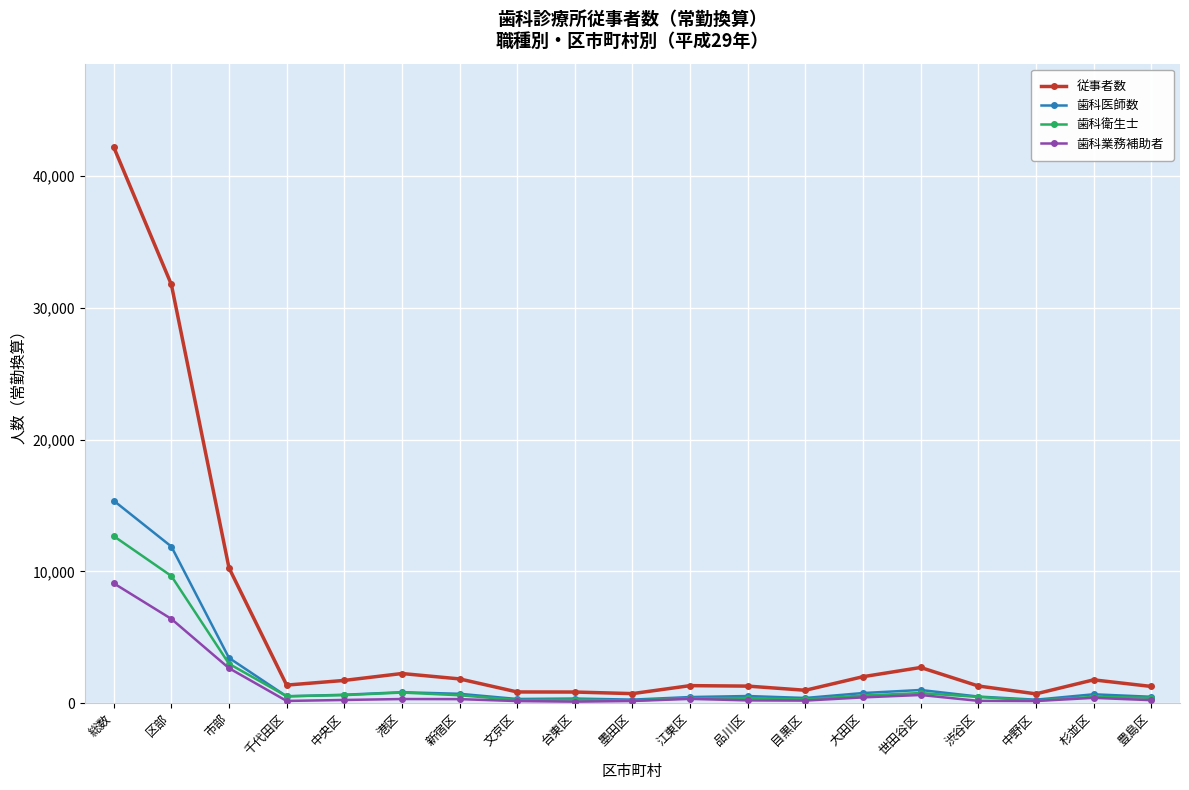

What position from the left is 中野区?

17